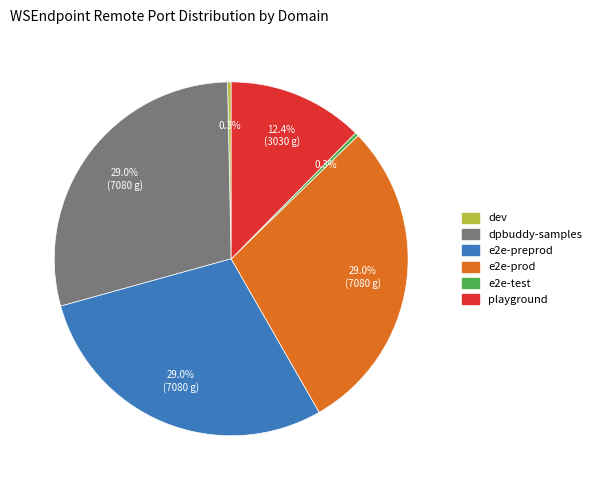

What is the ratio of the value at dev to the value at e2e-test?

1.0